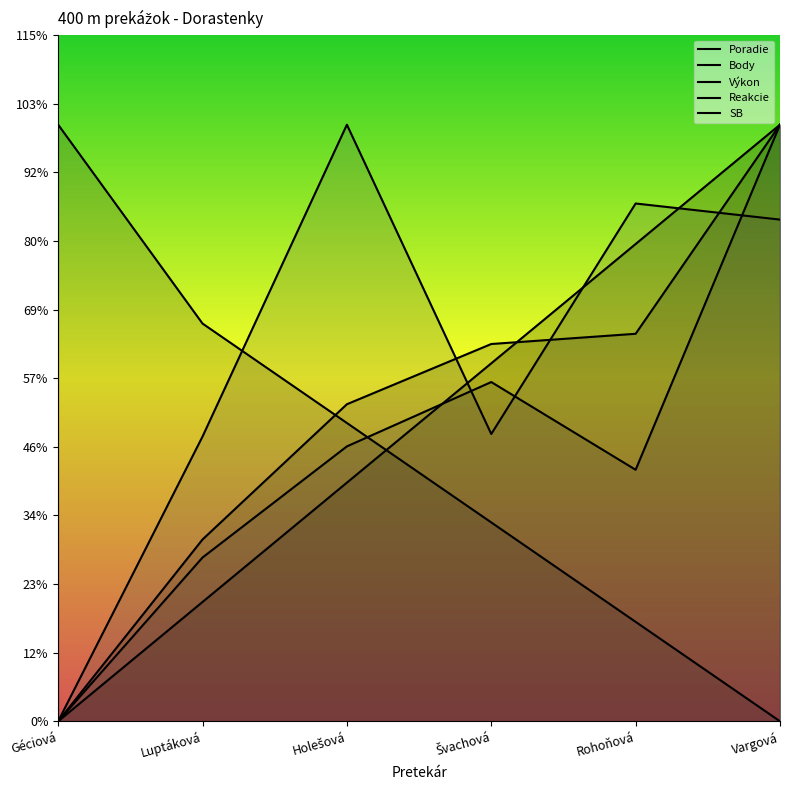

Reading left to right, what are all the values shown in this chart?

Poradie: 0.0	2.2	4.4	6.6	8.8	11.0
Body: 11.0	7.3	5.5	3.7	1.8	0.0
Výkon: 0.0	3.4	5.8	7.0	7.1	11.0
Reakcie: 0.0	3.0	5.1	6.3	4.6	11.0
SB: 0.0	5.2	11.0	5.3	9.5	9.2